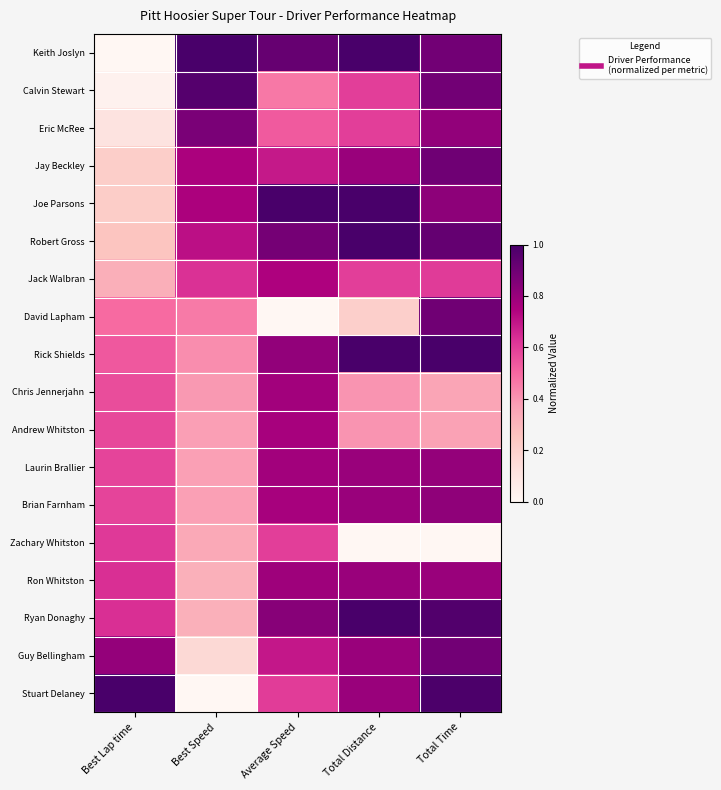

Reading left to right, transcribe all the data shown in this chart.

Keith Joslyn: Best Lap time=0.0	Best Speed=1.0	Average Speed=0.9	Total Distance=1.0	Total Time=0.9
Calvin Stewart: Best Lap time=0.0	Best Speed=1.0	Average Speed=0.5	Total Distance=0.6	Total Time=0.9
Eric McRee: Best Lap time=0.1	Best Speed=0.9	Average Speed=0.5	Total Distance=0.6	Total Time=0.8
Jay Beckley: Best Lap time=0.2	Best Speed=0.8	Average Speed=0.7	Total Distance=0.8	Total Time=0.9
Joe Parsons: Best Lap time=0.2	Best Speed=0.8	Average Speed=1.0	Total Distance=1.0	Total Time=0.8
Robert Gross: Best Lap time=0.2	Best Speed=0.7	Average Speed=0.9	Total Distance=1.0	Total Time=0.9
Jack Walbran: Best Lap time=0.3	Best Speed=0.6	Average Speed=0.7	Total Distance=0.6	Total Time=0.6
David Lapham: Best Lap time=0.5	Best Speed=0.5	Average Speed=0.0	Total Distance=0.2	Total Time=0.9
Rick Shields: Best Lap time=0.5	Best Speed=0.4	Average Speed=0.8	Total Distance=1.0	Total Time=1.0
Chris Jennerjahn: Best Lap time=0.6	Best Speed=0.4	Average Speed=0.8	Total Distance=0.4	Total Time=0.4
Andrew Whitston: Best Lap time=0.6	Best Speed=0.4	Average Speed=0.8	Total Distance=0.4	Total Time=0.4
Laurin Brallier: Best Lap time=0.6	Best Speed=0.4	Average Speed=0.8	Total Distance=0.8	Total Time=0.8
Brian Farnham: Best Lap time=0.6	Best Speed=0.4	Average Speed=0.8	Total Distance=0.8	Total Time=0.8
Zachary Whitston: Best Lap time=0.6	Best Speed=0.3	Average Speed=0.6	Total Distance=0.0	Total Time=0.0
Ron Whitston: Best Lap time=0.6	Best Speed=0.3	Average Speed=0.8	Total Distance=0.8	Total Time=0.8
Ryan Donaghy: Best Lap time=0.6	Best Speed=0.3	Average Speed=0.8	Total Distance=1.0	Total Time=1.0
Guy Bellingham: Best Lap time=0.8	Best Speed=0.2	Average Speed=0.7	Total Distance=0.8	Total Time=0.9
Stuart Delaney: Best Lap time=1.0	Best Speed=0.0	Average Speed=0.6	Total Distance=0.8	Total Time=1.0